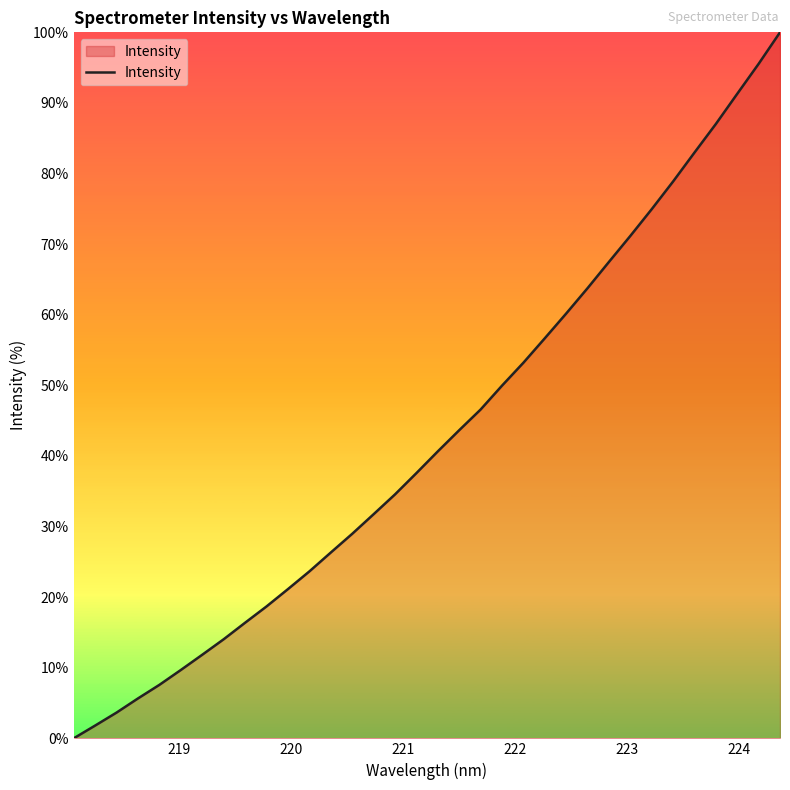

How many lines are shown in the chart?

1